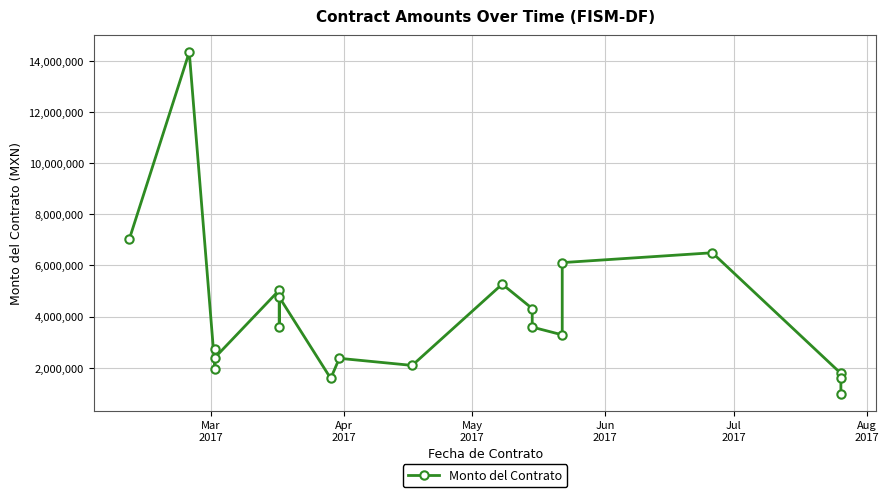

How many data points does each series have?

20